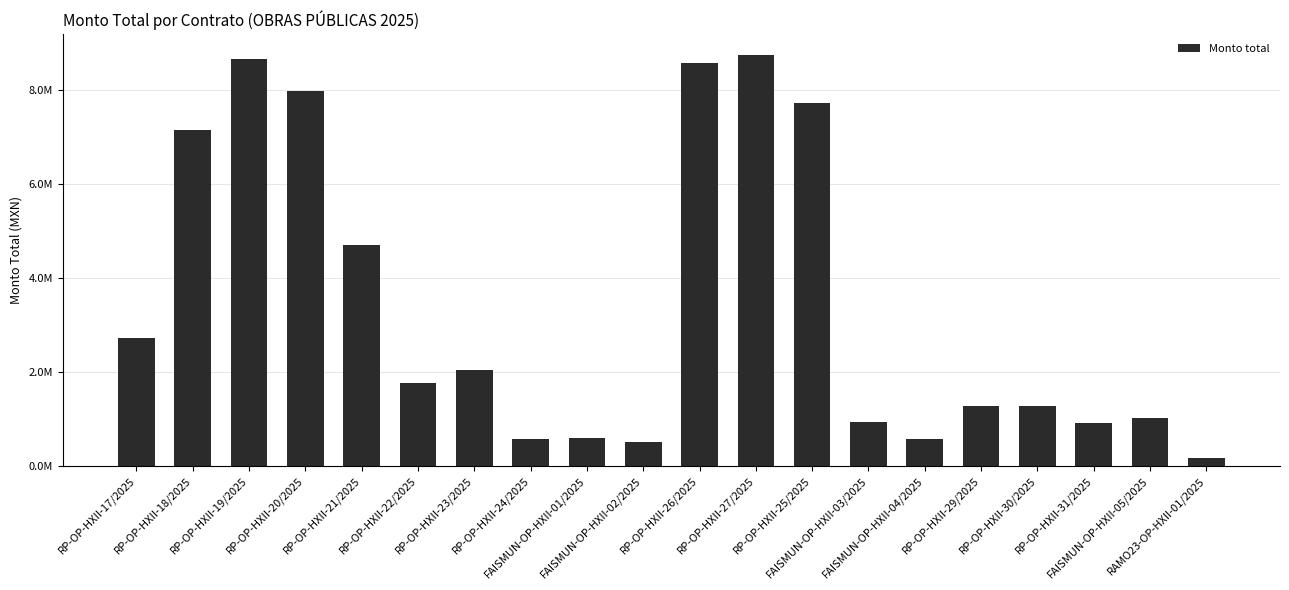

Does the chart contain any negative values?

No